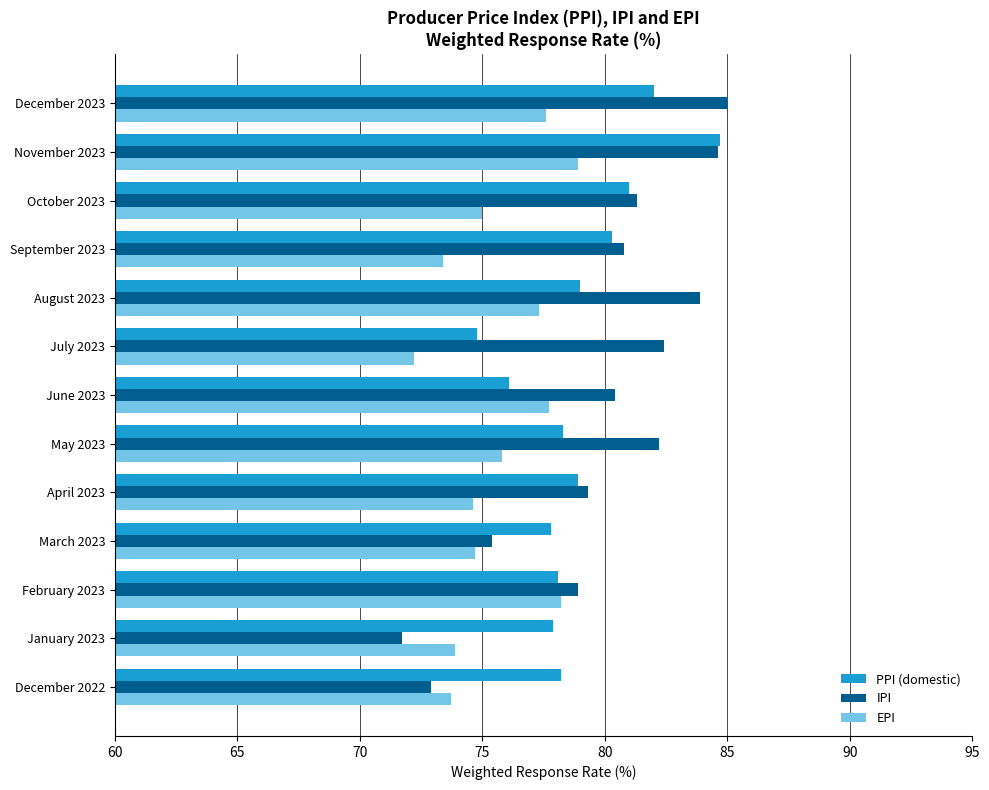

True or false: IPI has a value of 36.7 at December 2022.

False